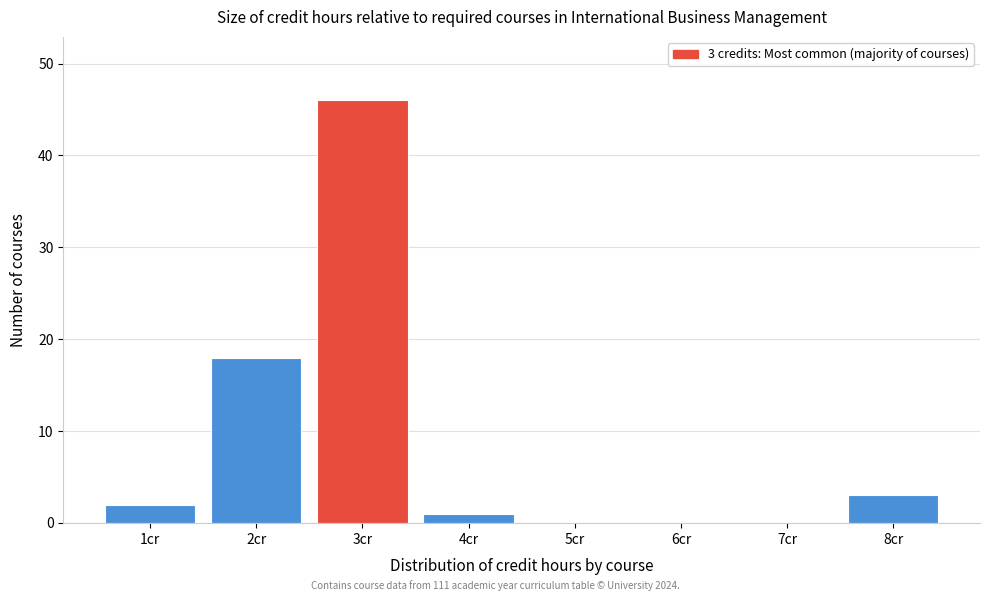

Reading left to right, list all the values displayed in this chart.

1cr=2	2cr=18	3cr=46	4cr=1	5cr=0	6cr=0	7cr=0	8cr=3